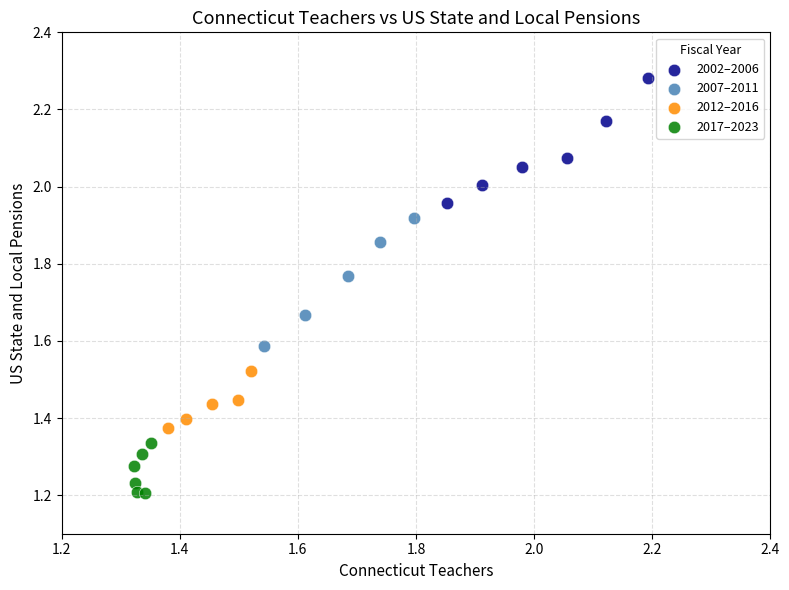

What are all the series names shown in the legend?

2002–2006, 2007–2011, 2012–2016, 2017–2023